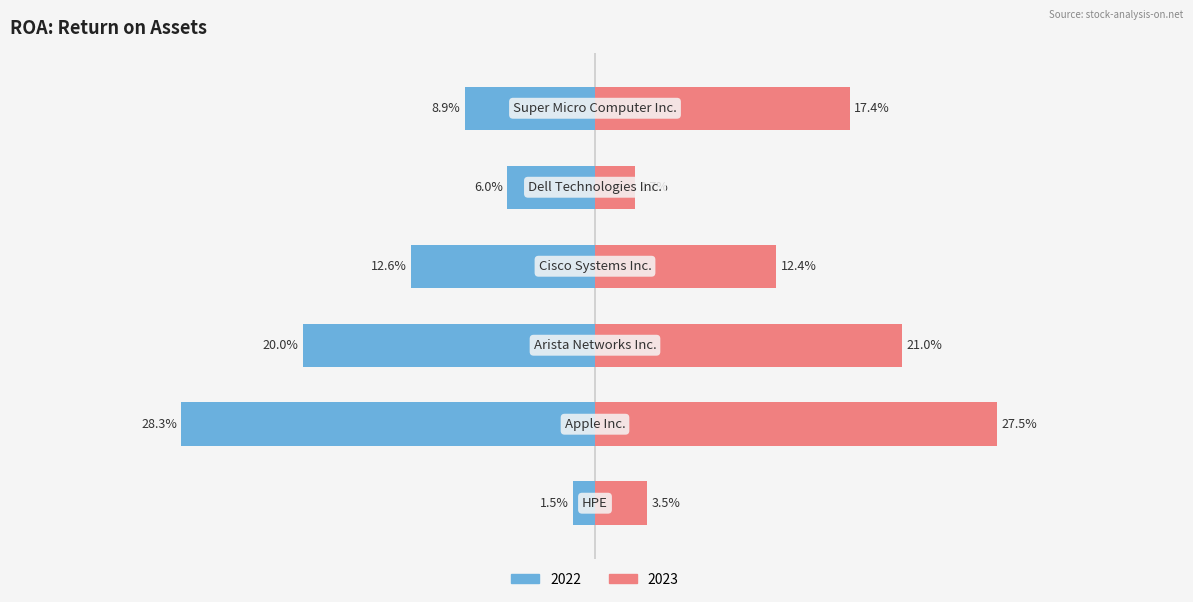

Rank the series by their average value, from highest to lowest.

2023, 2022